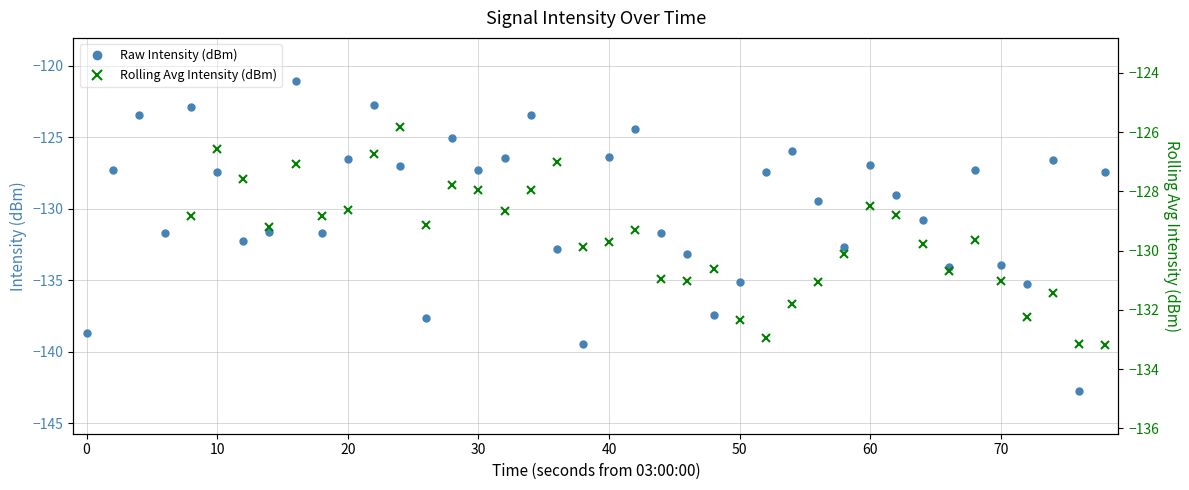

How many interior local valleys does the Raw Intensity (dBm) series have?

11